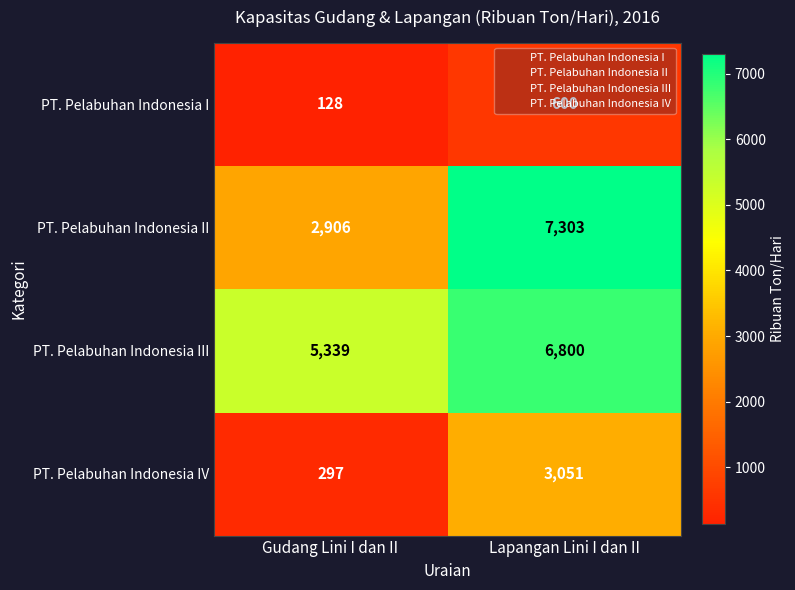

At which category is the sum across all series the highest?

Lapangan Lini I dan II